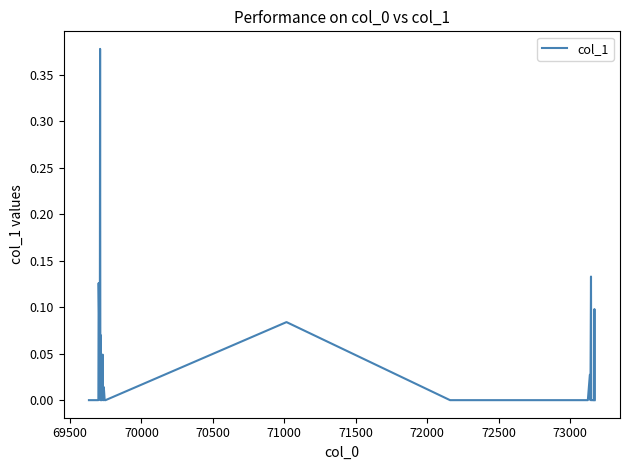

How many lines are shown in the chart?

1